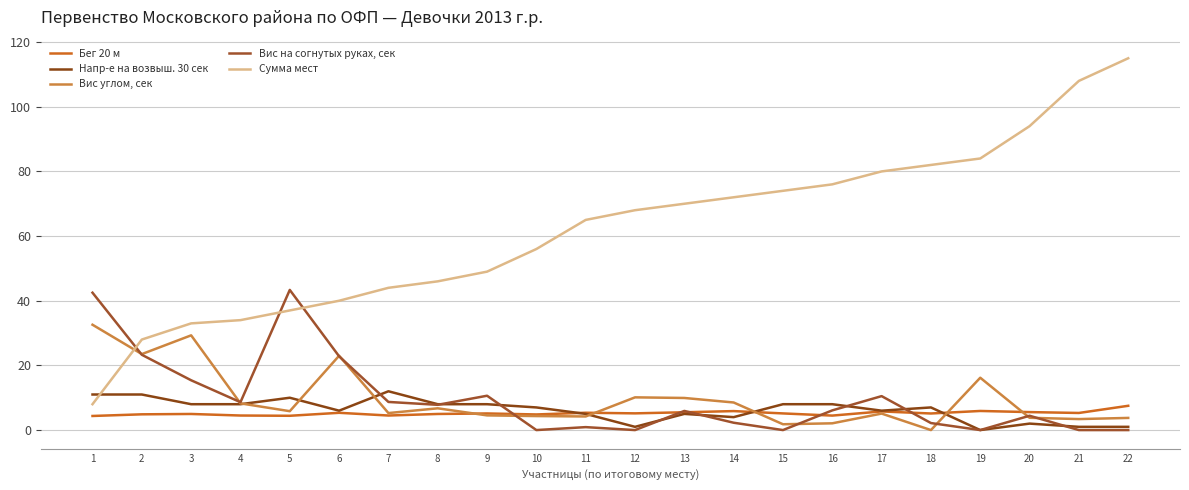

How many lines are shown in the chart?

5